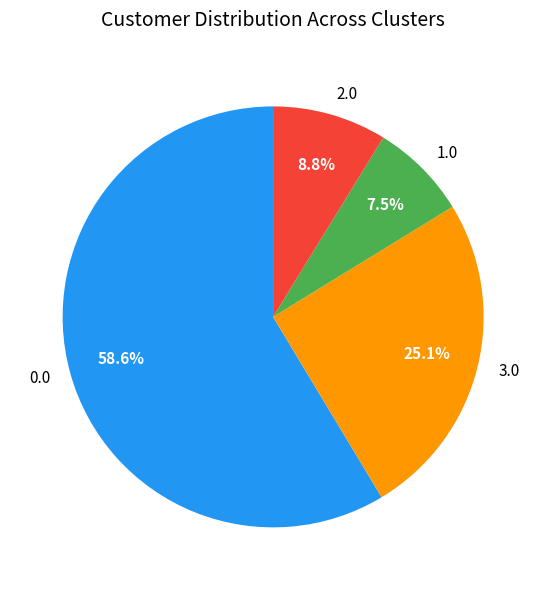

Rank the categories by value from lowest to highest.

1.0, 2.0, 3.0, 0.0